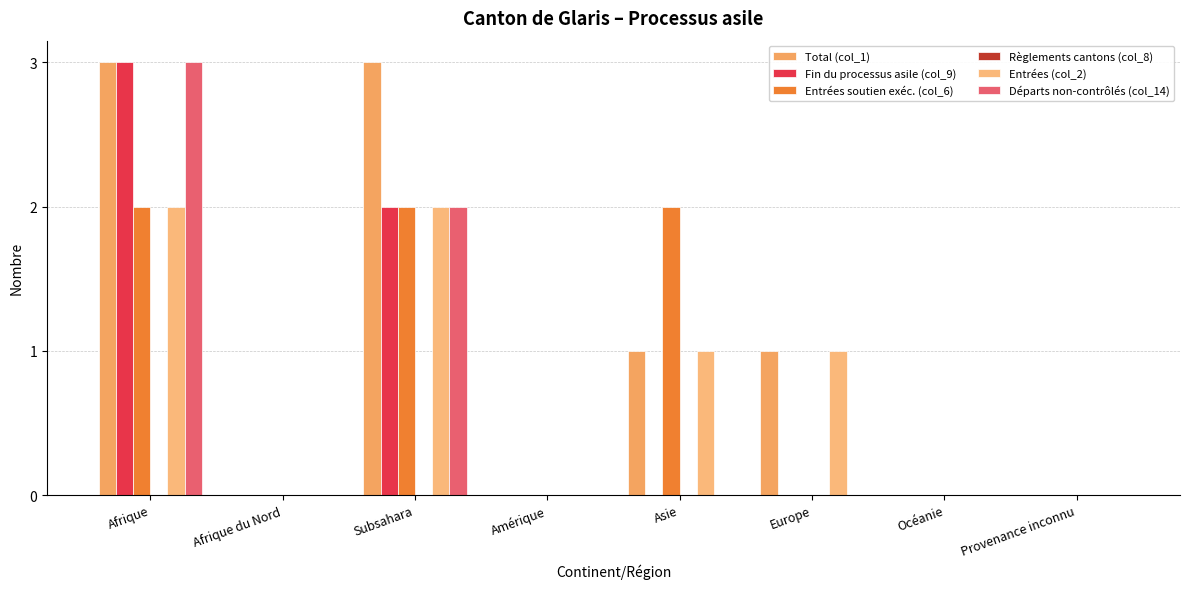

Rank the series by their maximum value, from highest to lowest.

Total (col_1), Fin du processus asile (col_9), Départs non-contrôlés (col_14), Entrées soutien exéc. (col_6), Entrées (col_2), Règlements cantons (col_8)